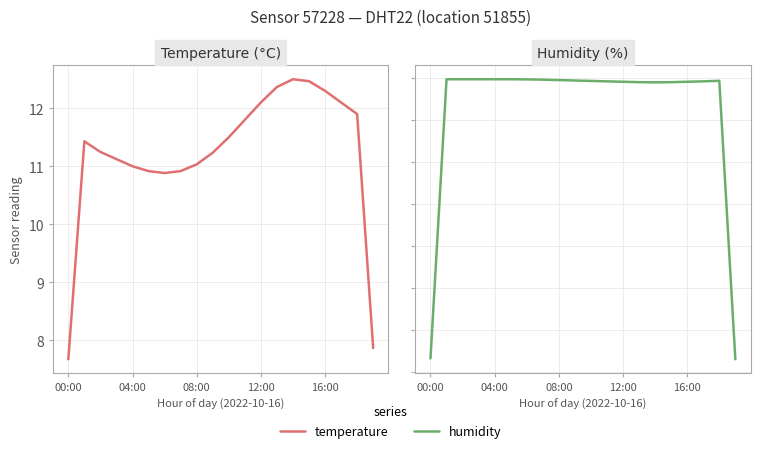

Which series has the largest total across all categories?

humidity